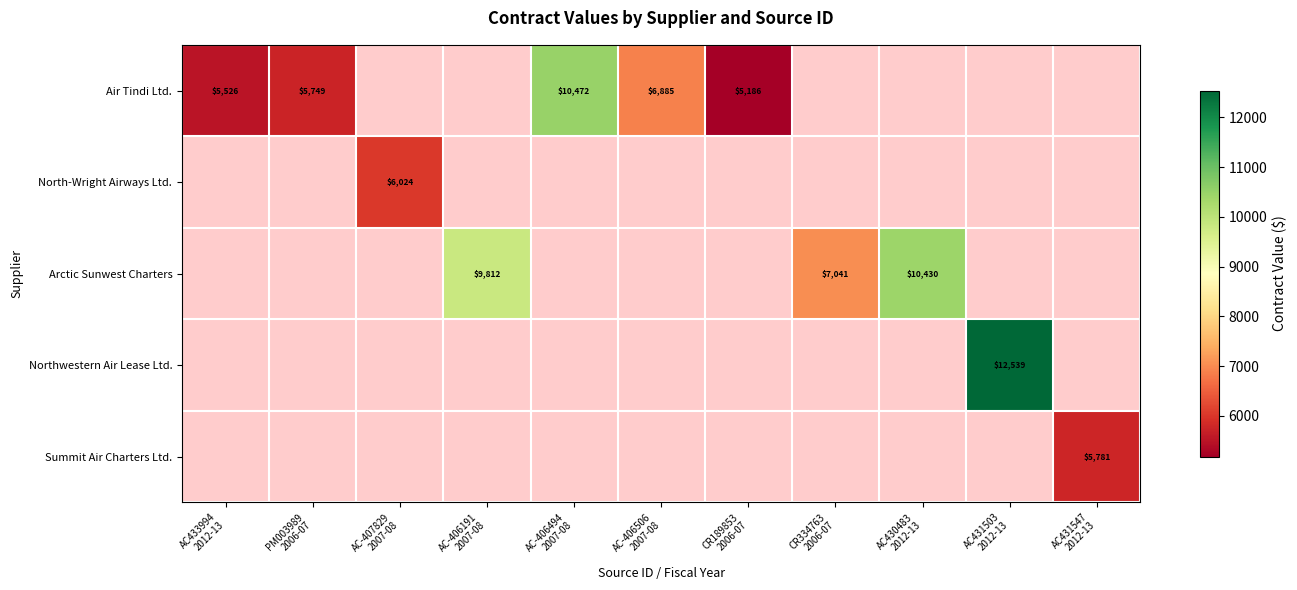

How many values in Northwestern Air Lease Ltd. are above zero?

1